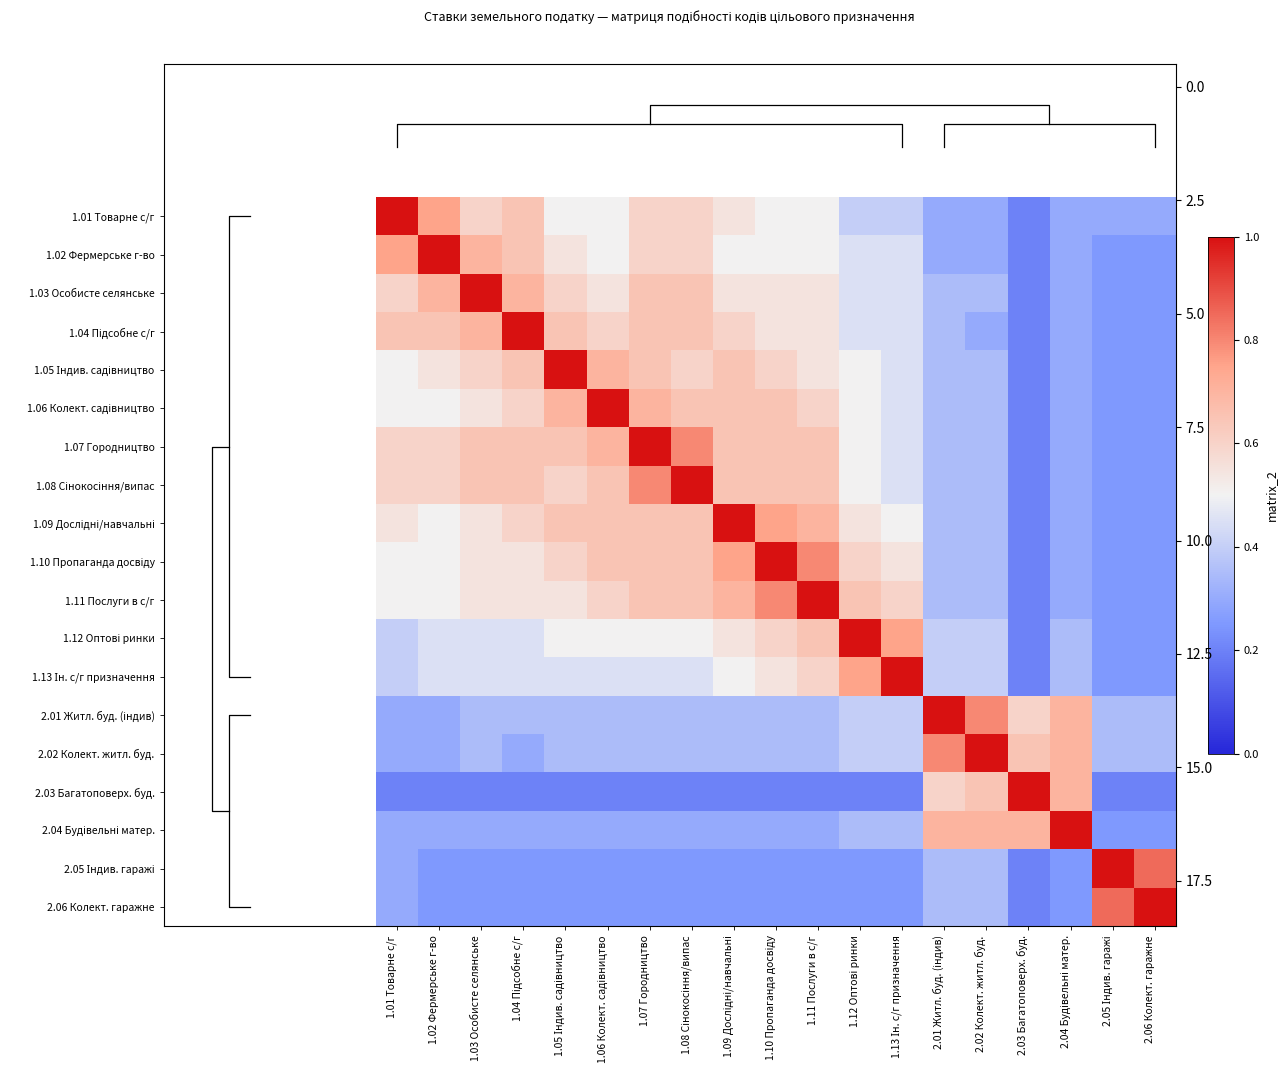

What is the sum of the 1.01 Товарне с/г values at 1.03 Особисте селянське and 2.02 Колект. житл. буд.?

0.9